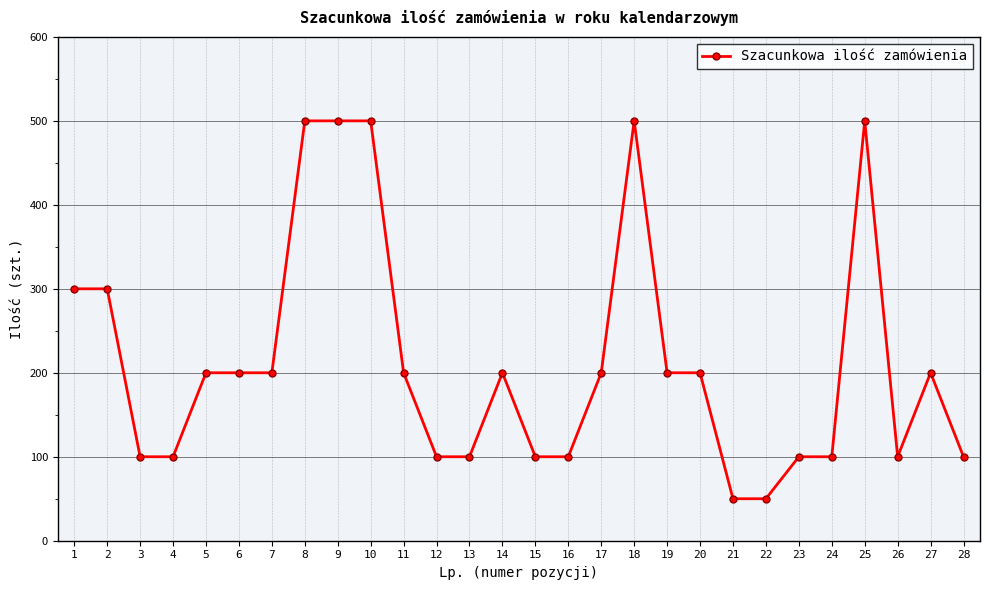

What is the ratio of the value at 20 to the value at 2?

0.7